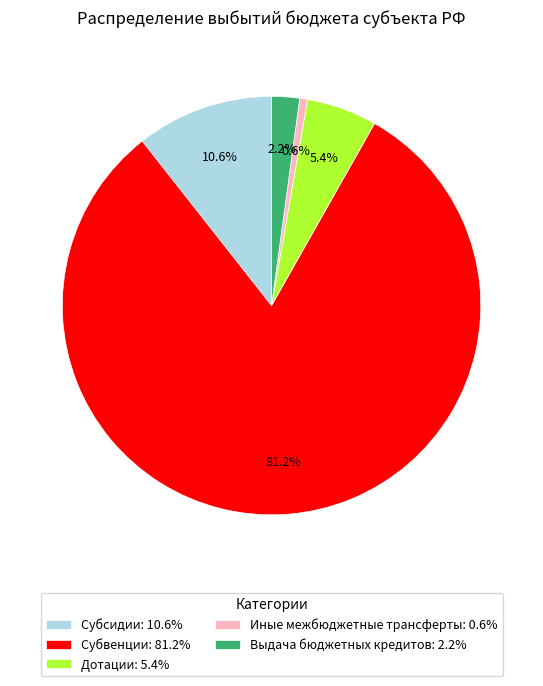

Count the number of slices in the pie.

5